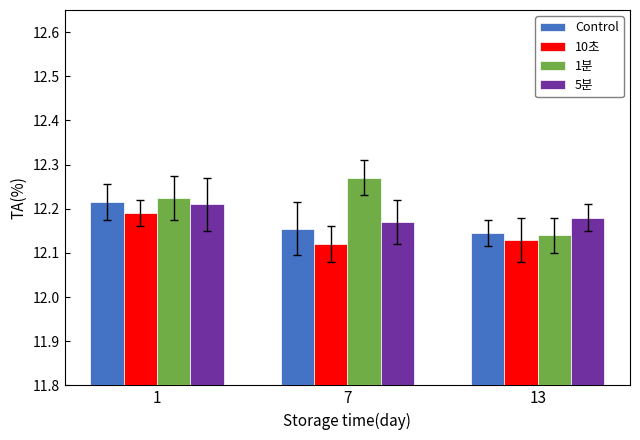

Between 7 and 13, which series saw the biggest shift?

1분